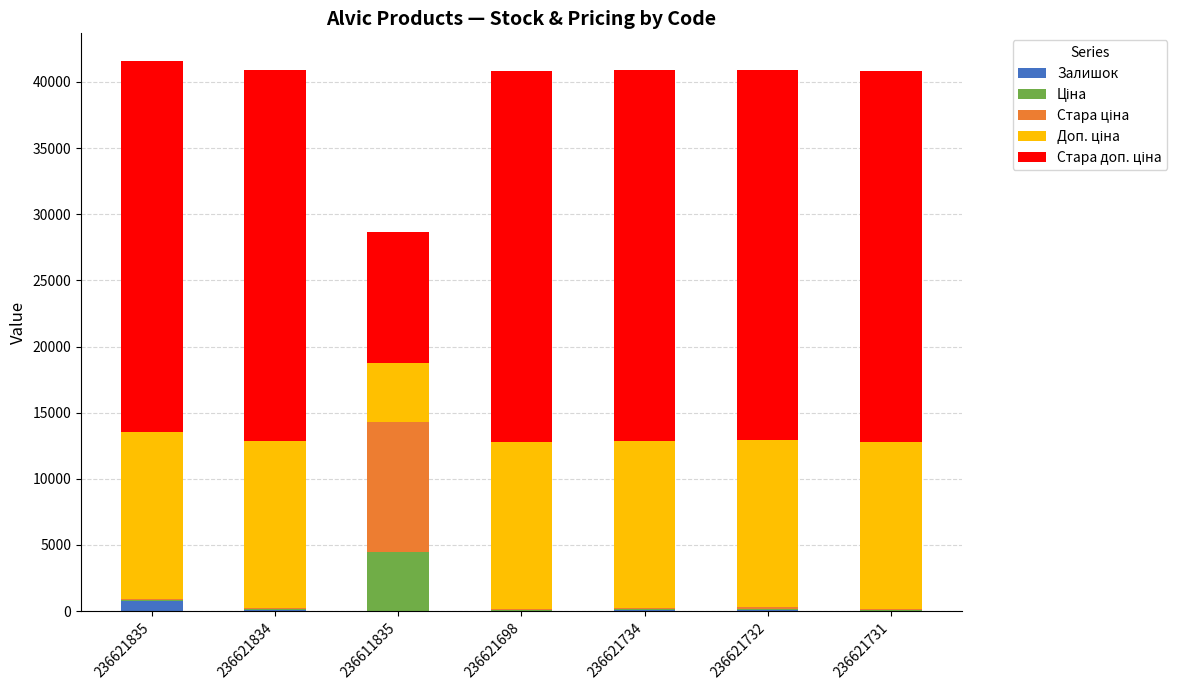

What is the average value of the Доп. ціна series?

11444.7